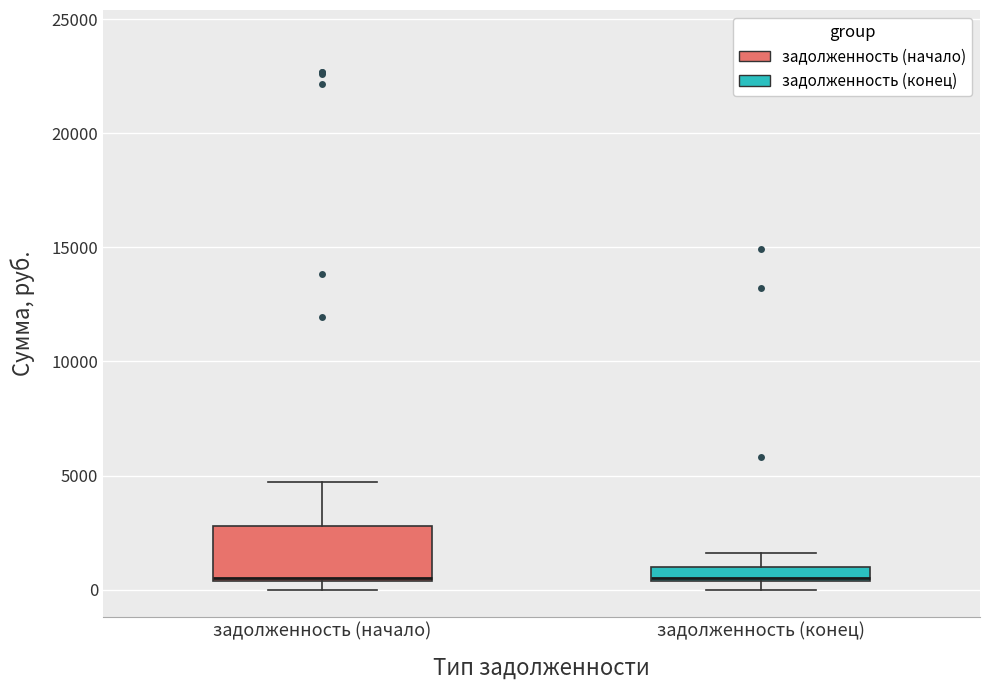

Where is the upper edge of the box for задолженность (начало) on the y-axis? The values are not printed on the chart, so give them approximately, as read against the axis.

3000